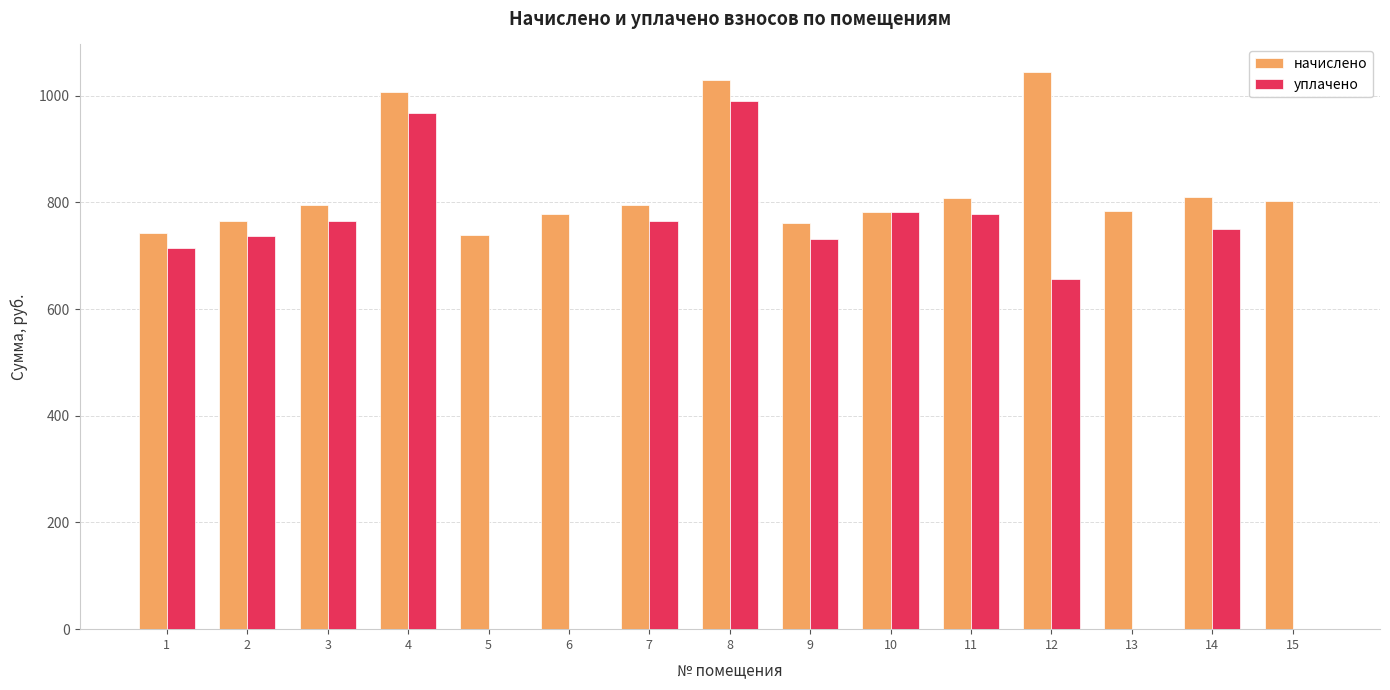

The value of начислено at 3 is 794.7. True or false?

True